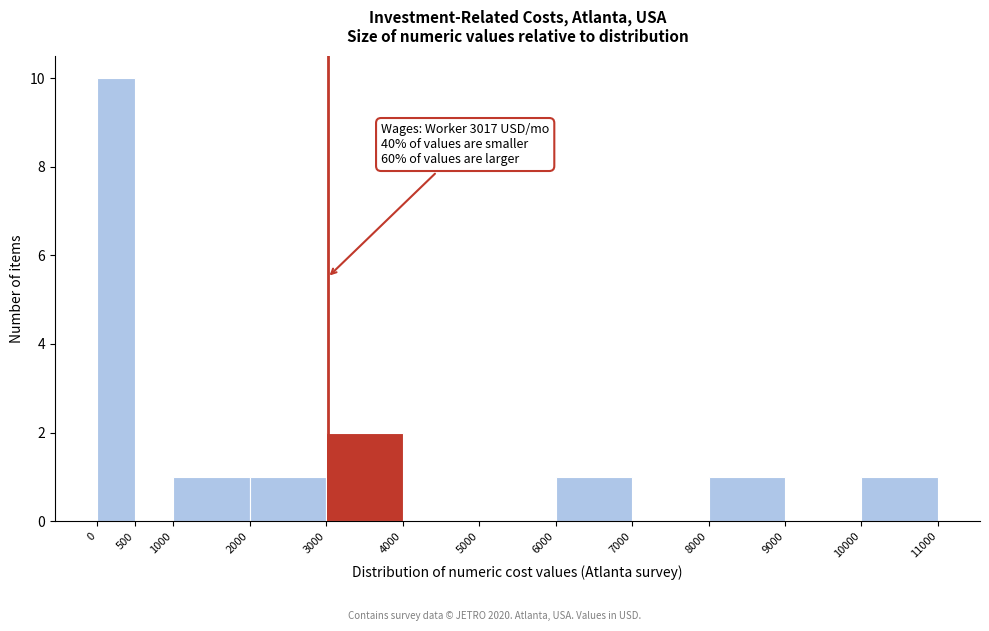

Over which range of the x-axis is the bar tallest?

0 to 500